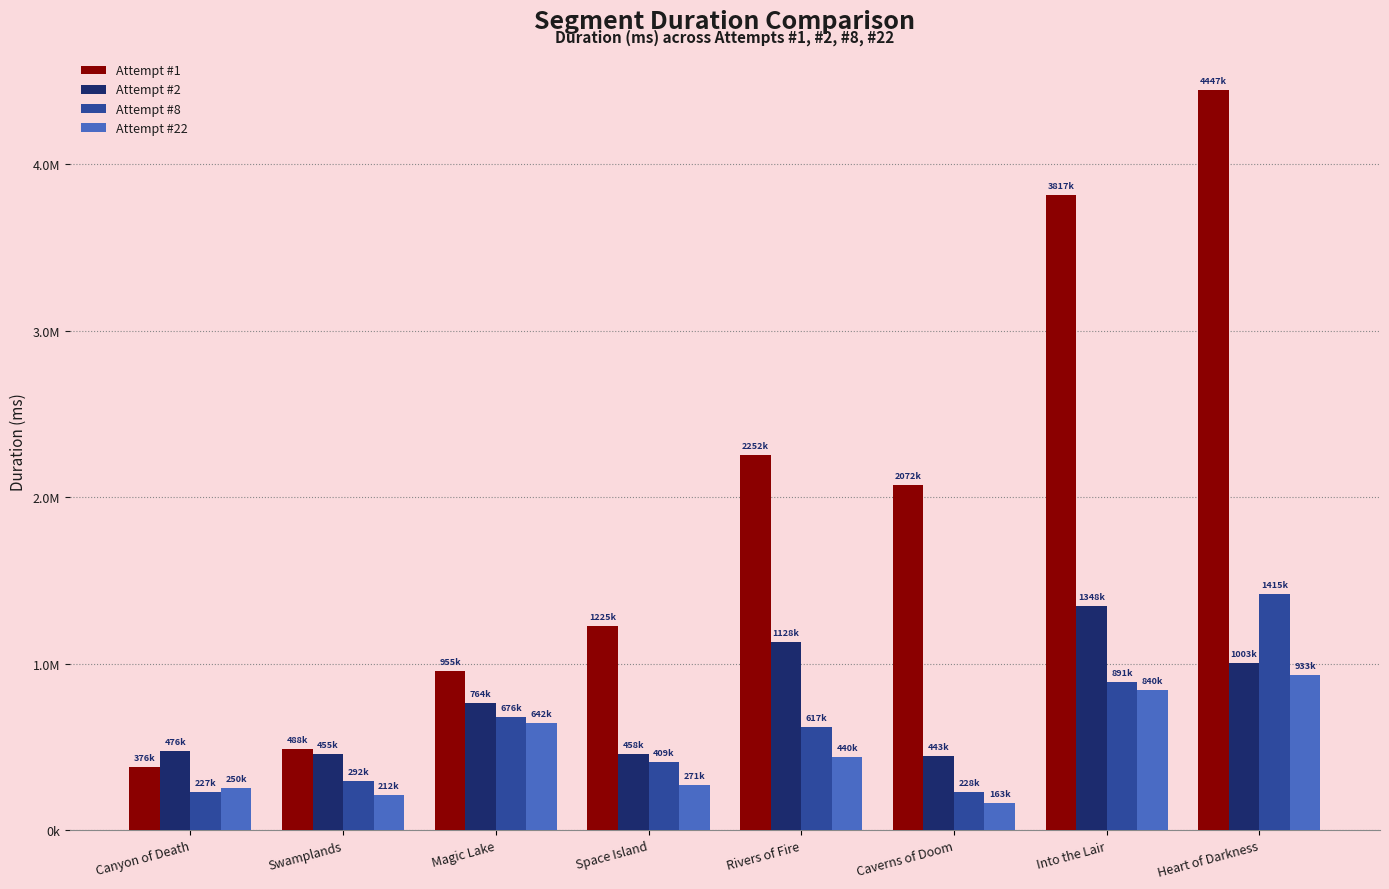

What are all the series names shown in the legend?

Attempt #1, Attempt #2, Attempt #8, Attempt #22